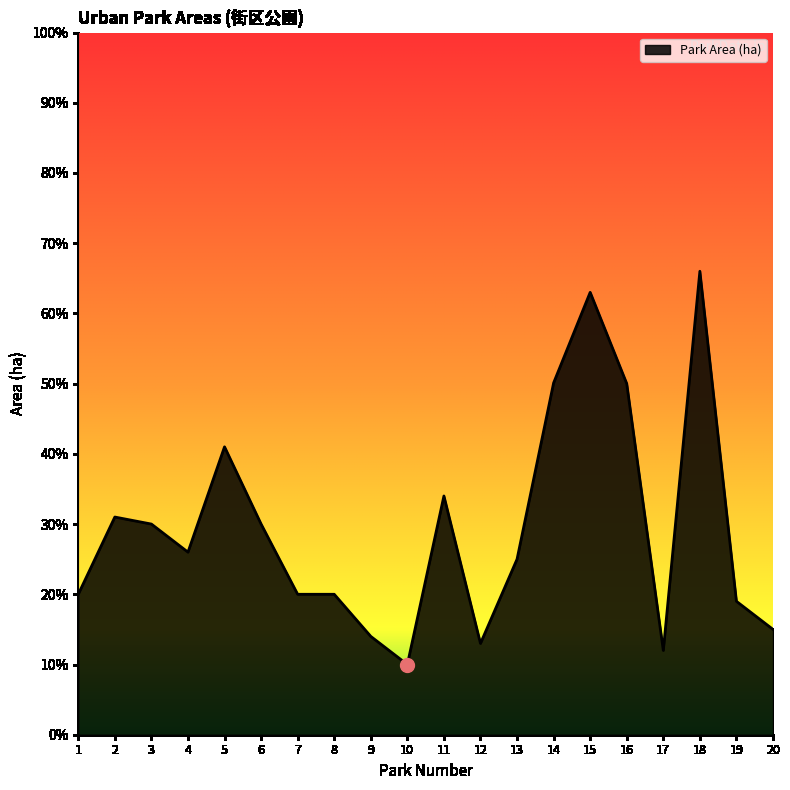

Does the chart have visible grid lines?

No